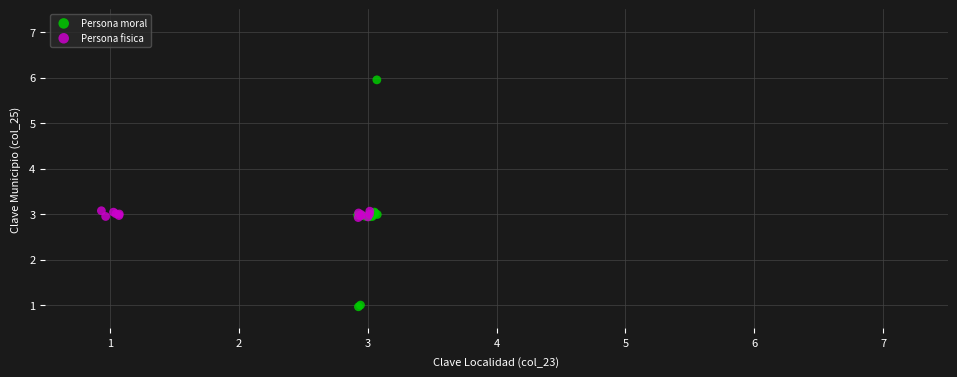

Which series has the largest Y range (max minus min)?

Persona moral